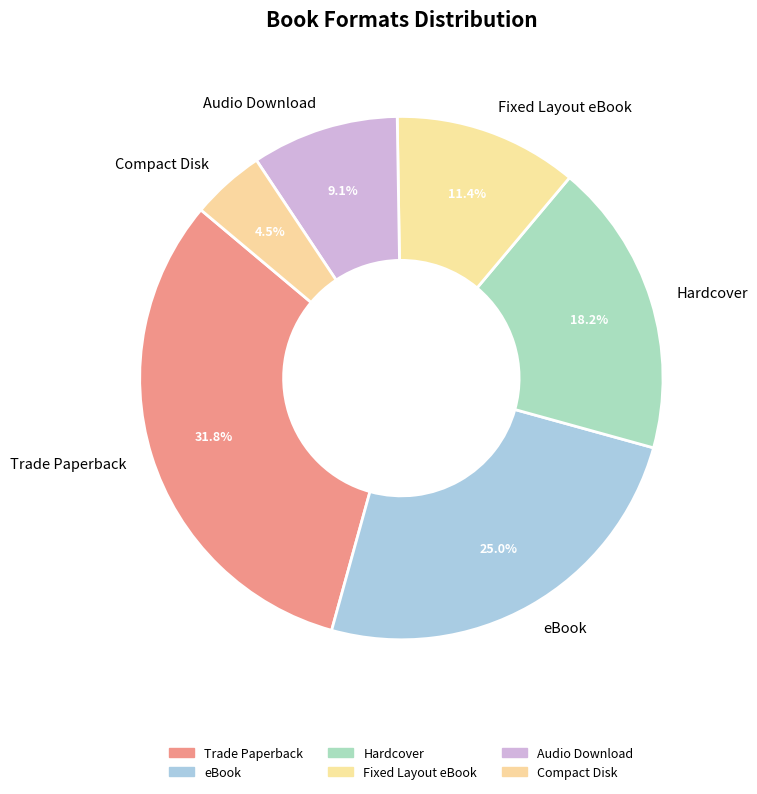

Does any single category account for the majority?

No